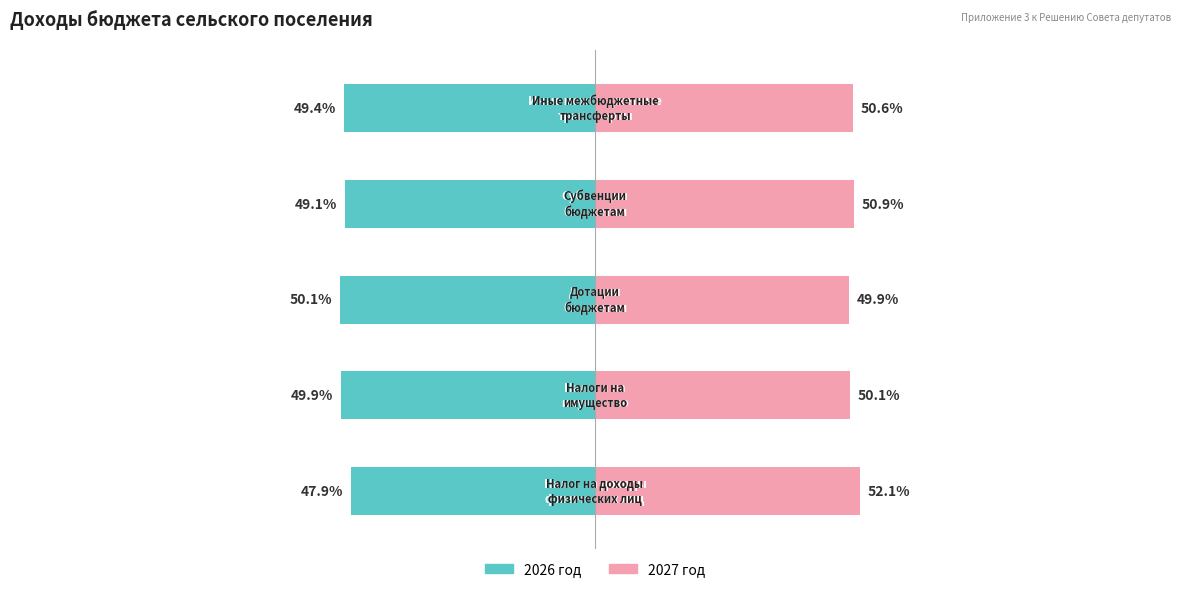

Is the value of 2027 год at 4 greater than the value of 2026 год at 4?

Yes